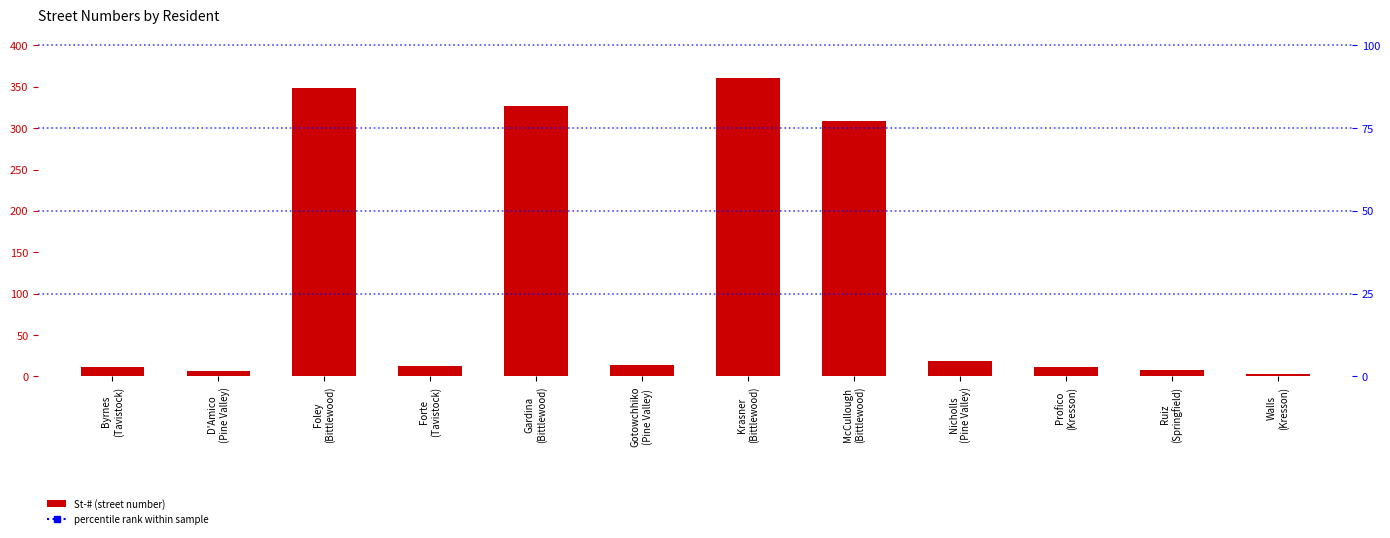

Reading left to right, list all the values displayed in this chart.

Byrnes
(Tavistock)=11	D'Amico
(Pine Valley)=7	Foley
(Bittlewood)=348	Forte
(Tavistock)=13	Gardina
(Bittlewood)=327	Gotowchhiko
(Pine Valley)=14	Krasner
(Bittlewood)=361	McCullough
(Bittlewood)=309	Nicholls
(Pine Valley)=19	Profico
(Kresson)=11	Ruiz
(Springfield)=8	Walls
(Kresson)=3